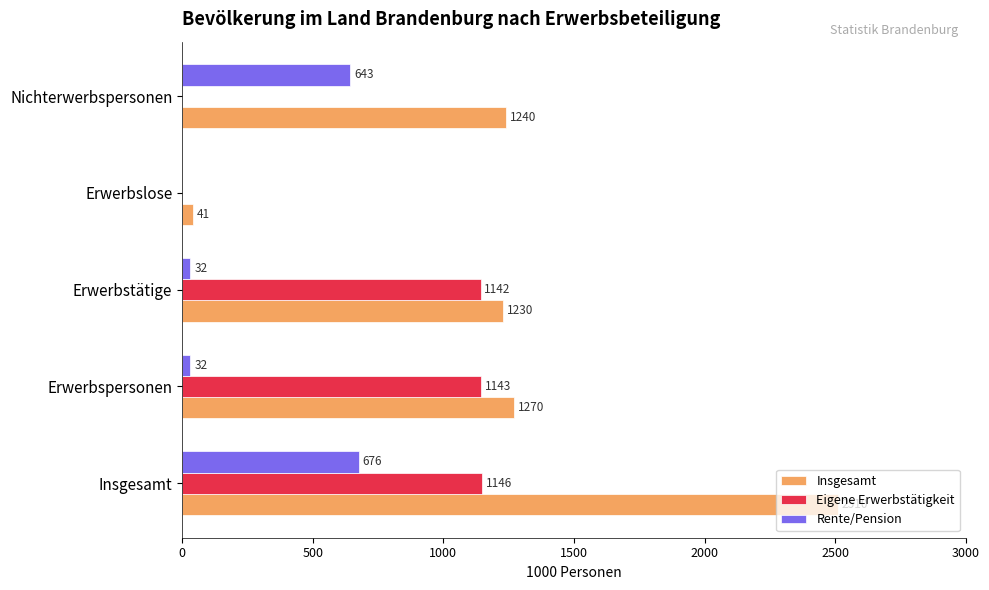

What is the sum of all Eigene Erwerbstätigkeit values?

3431